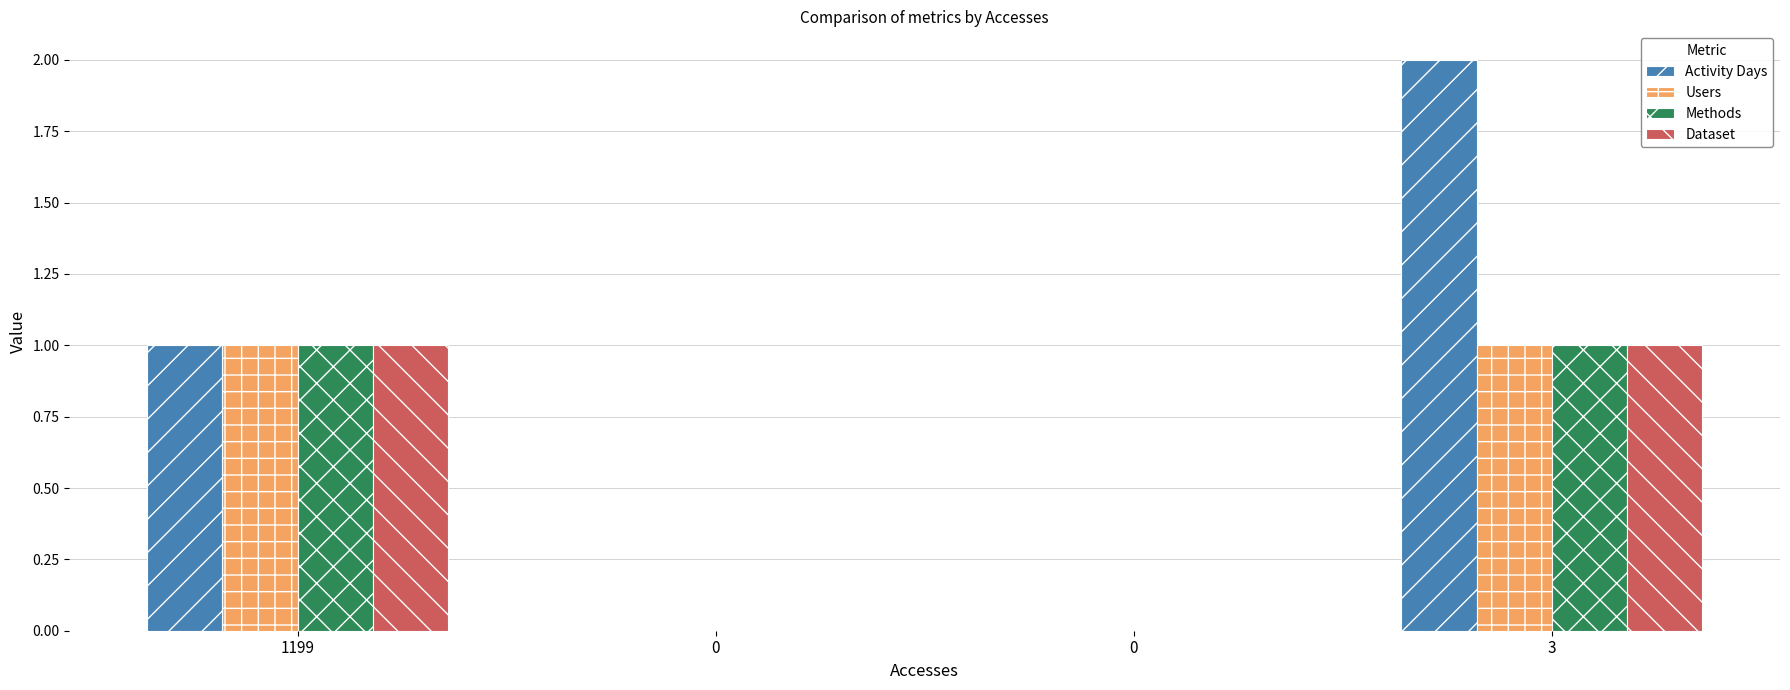

How many categories are shown in the chart?

4